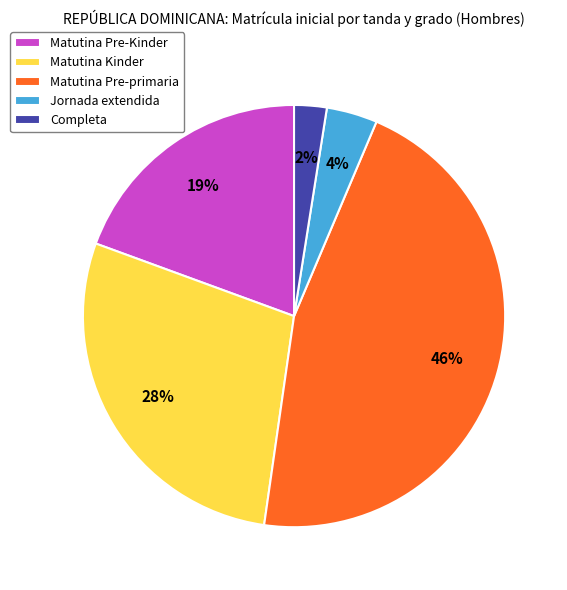

What percentage is the Matutina Pre-Kinder slice, to the nearest percent?

19%